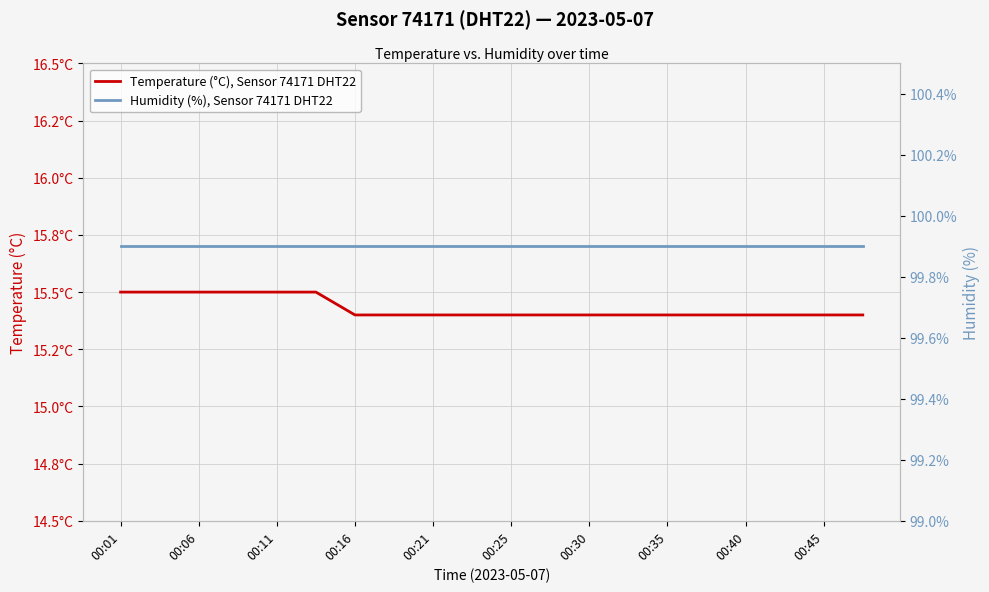

True or false: Humidity (%), Sensor 74171 DHT22 and Temperature (°C), Sensor 74171 DHT22 cross at least once.

False